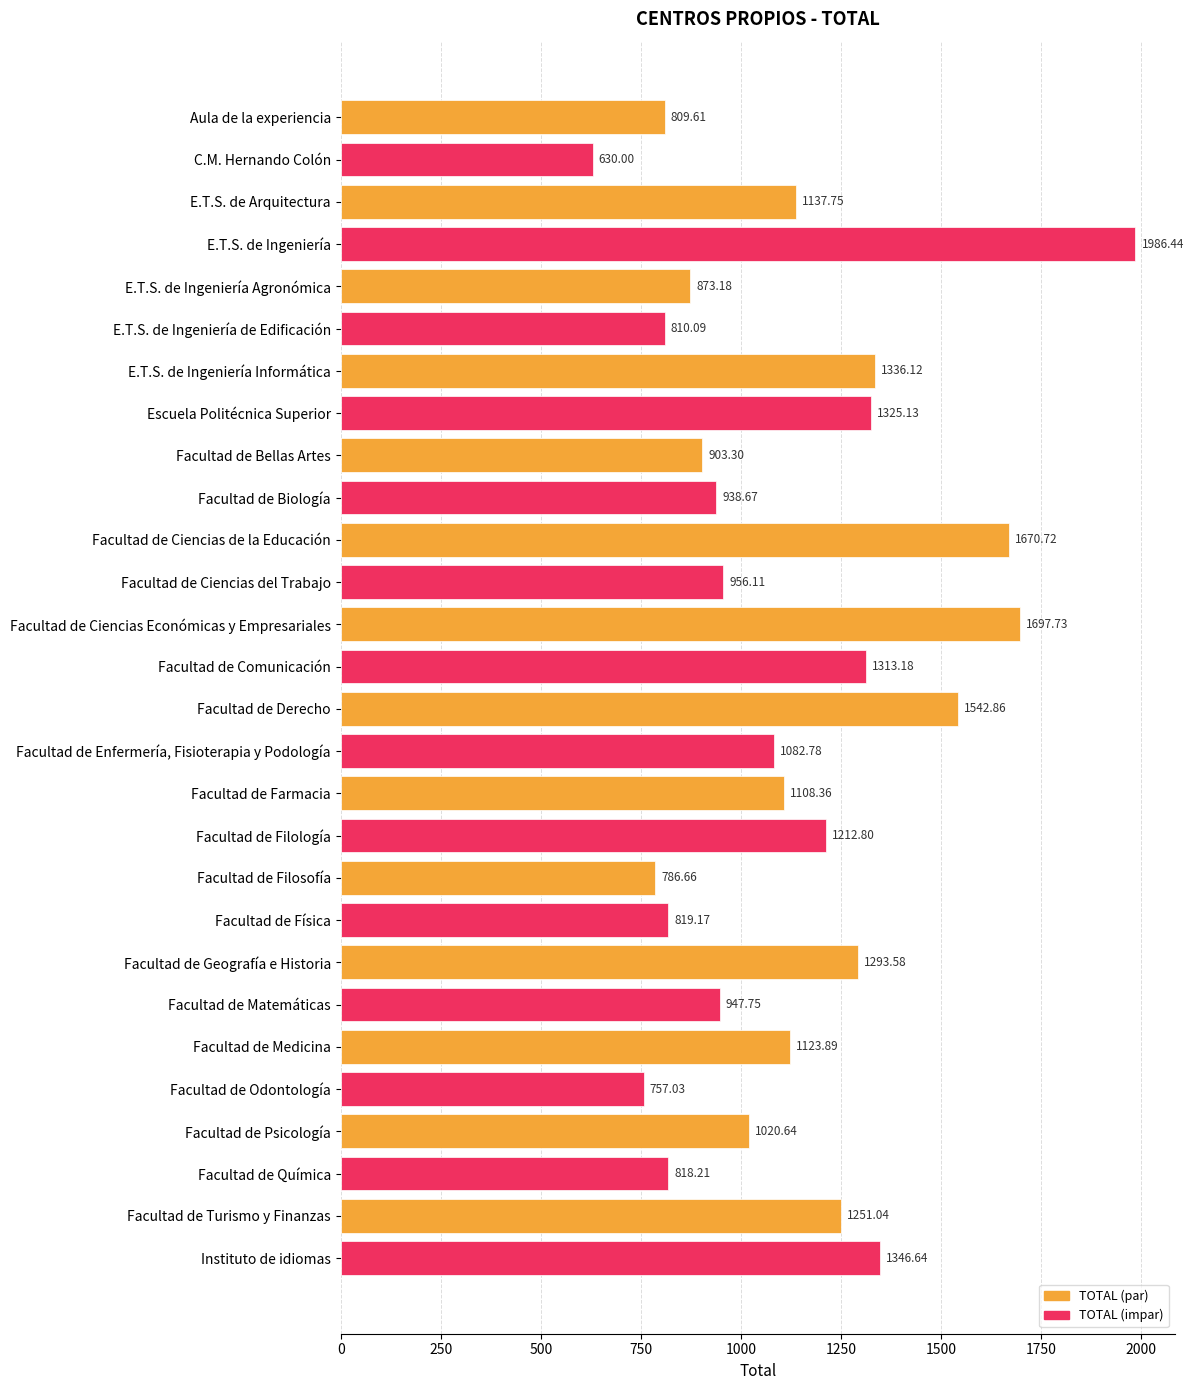

Which has a higher value, Facultad de Matemáticas or Facultad de Psicología?

Facultad de Psicología